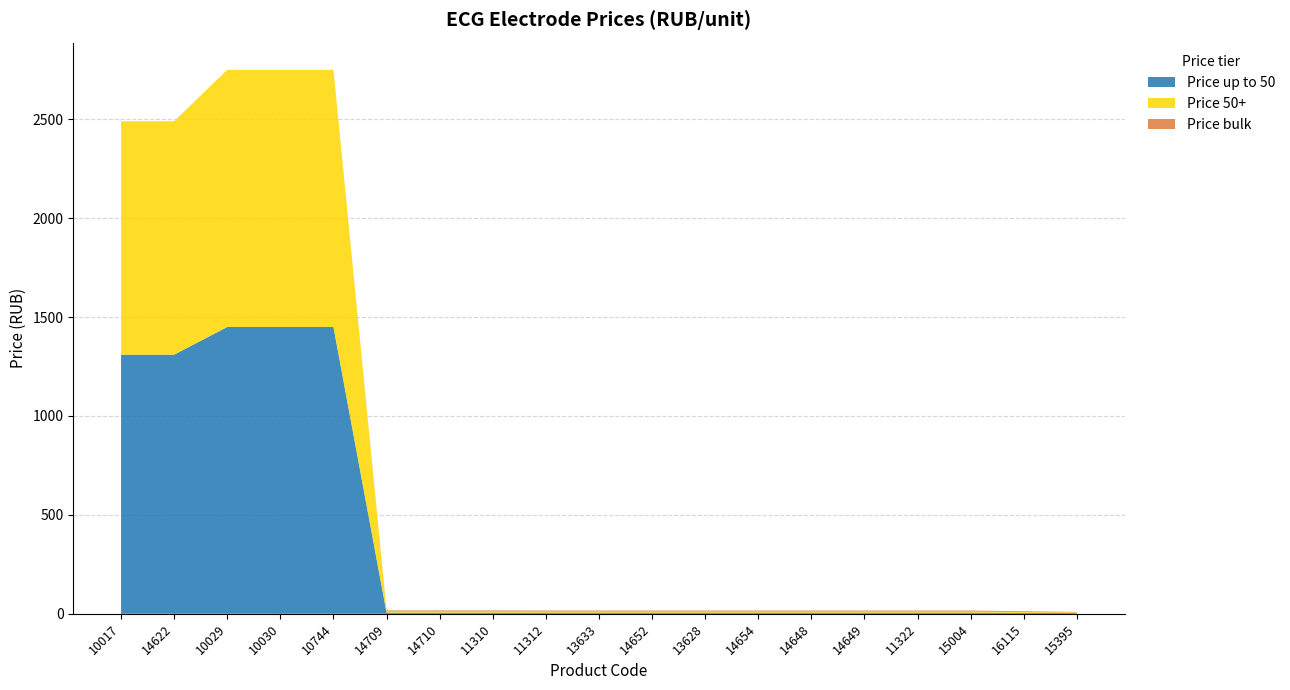

Reading right to left, extract all data points from this chart.

Price up to 50: 15395=3.5	16115=4.5	15004=5.8	11322=5.8	14649=5.8	14648=5.8	14654=5.8	13628=5.8	14652=5.8	13633=5.8	11312=5.8	11310=6.0	14710=6.0	14709=6.0	10744=1450.0	10030=1450.0	10029=1450.0	14622=1310.0	10017=1310.0
Price 50+: 15395=3.2	16115=4.2	15004=5.5	11322=5.5	14649=5.5	14648=5.5	14654=5.5	13628=5.5	14652=5.5	13633=5.5	11312=5.5	11310=5.8	14710=5.8	14709=5.8	10744=1300.0	10030=1300.0	10029=1300.0	14622=1180.0	10017=1180.0
Price bulk: 15395=2.8	16115=4.0	15004=5.2	11322=5.2	14649=5.2	14648=5.2	14654=5.2	13628=5.2	14652=5.2	13633=5.2	11312=5.2	11310=5.5	14710=5.5	14709=5.5	10744=0.0	10030=0.0	10029=0.0	14622=0.0	10017=0.0